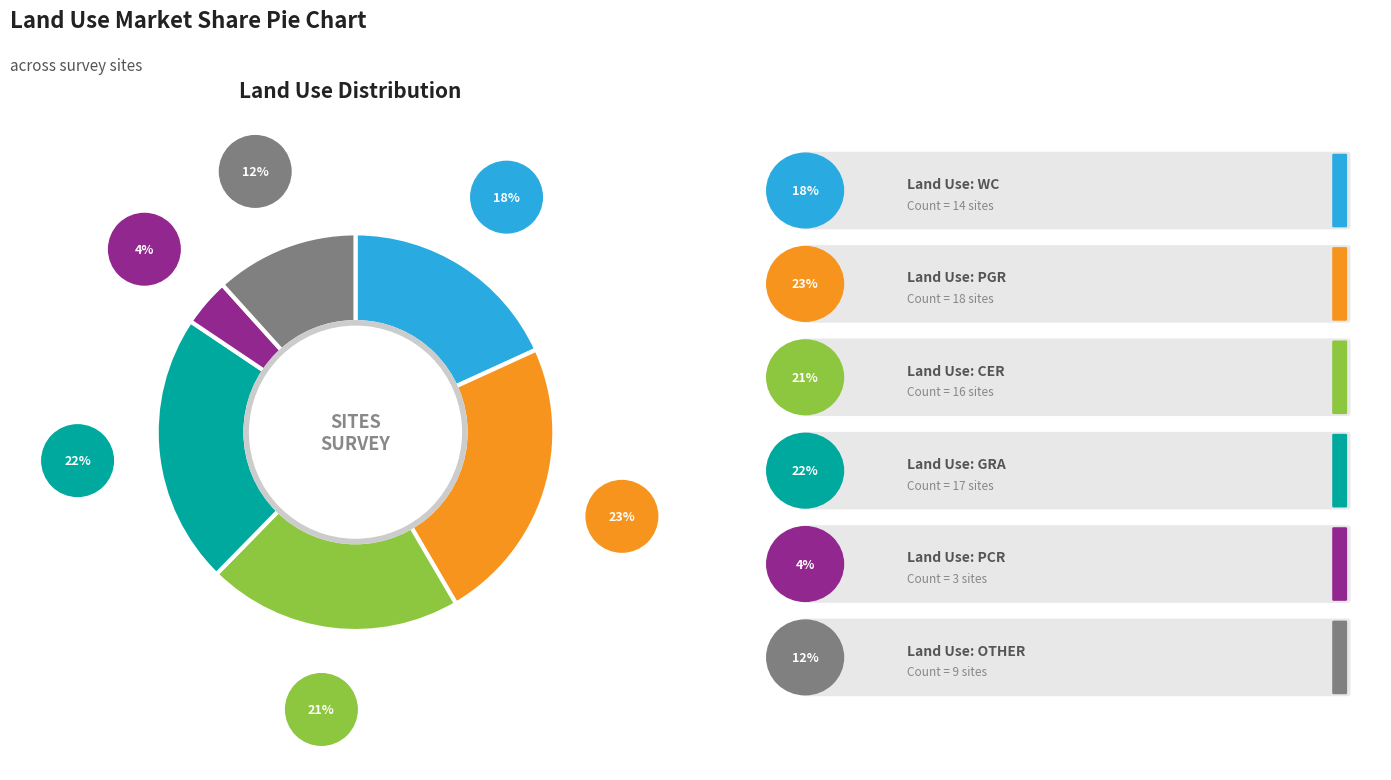

Count the number of slices in the pie.

6